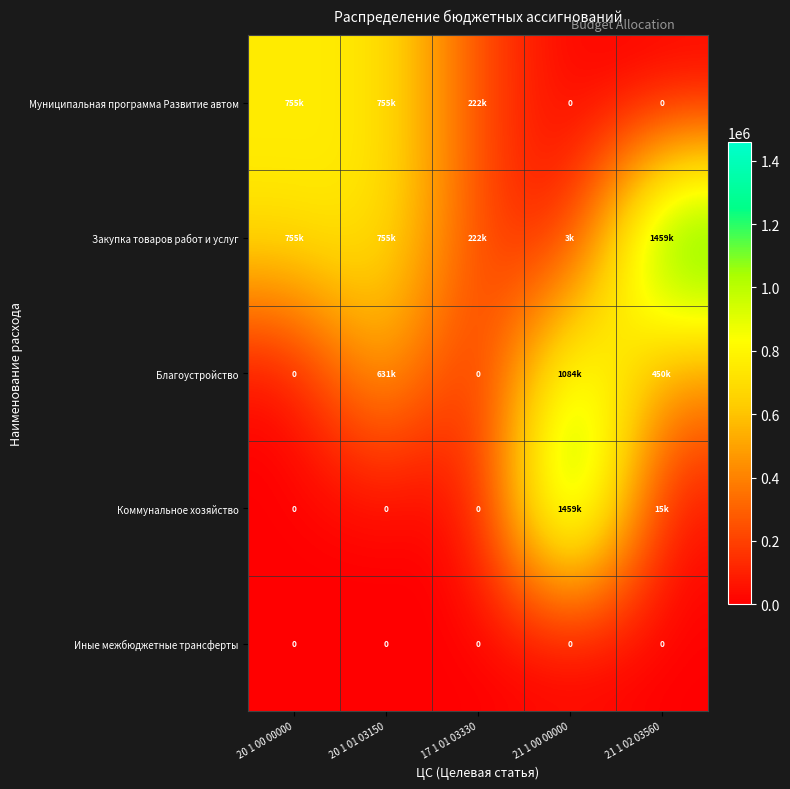

Where does the Муниципальная программа Развитие автом series first go above 222116?

20 1 00 00000